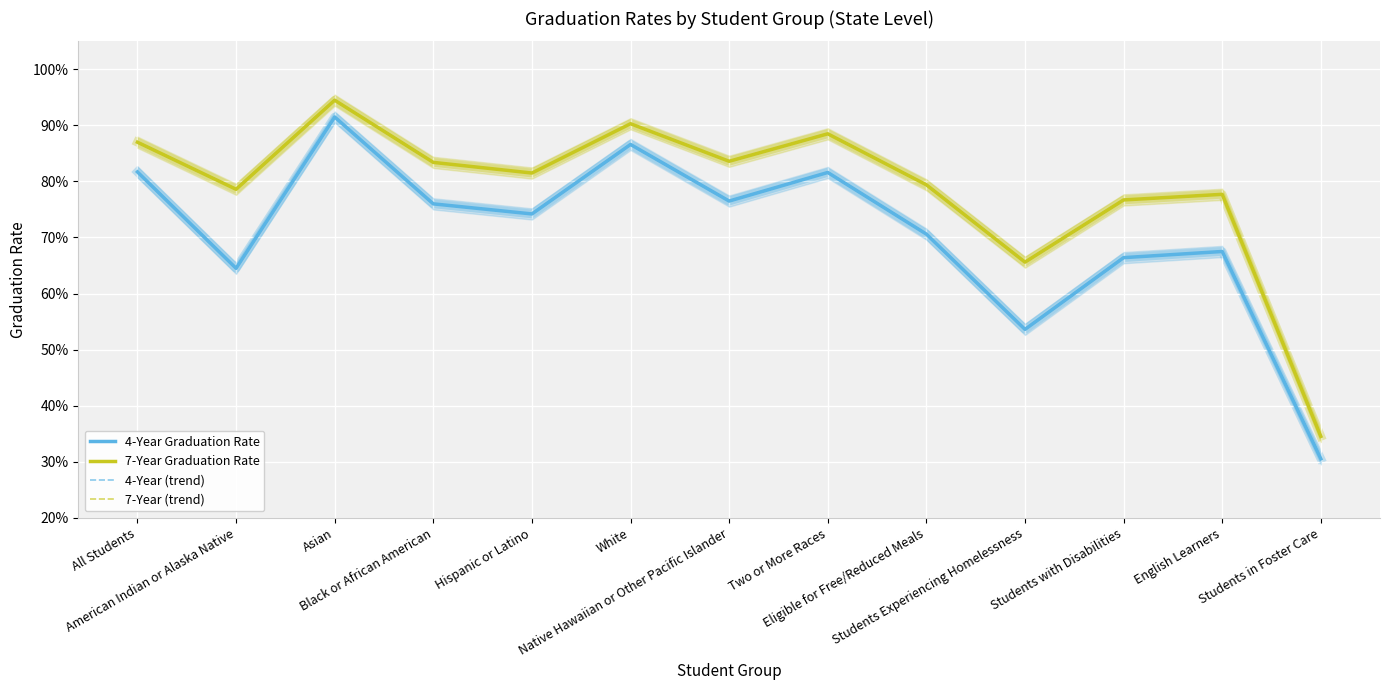

Which series has the largest range (max minus min)?

4-Year Graduation Rate